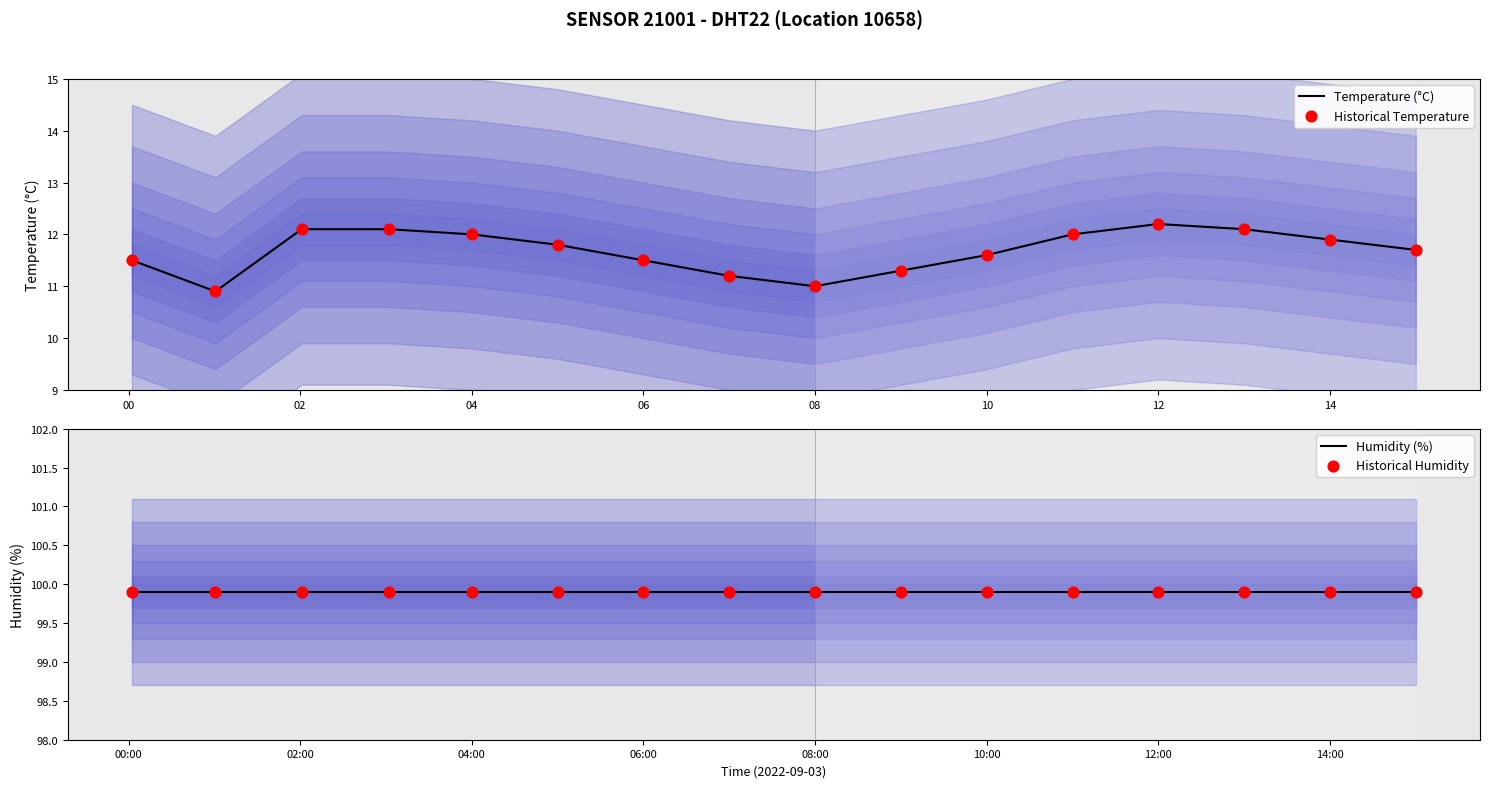

Which series has the widest spread of Y values?

Temperature (°C)